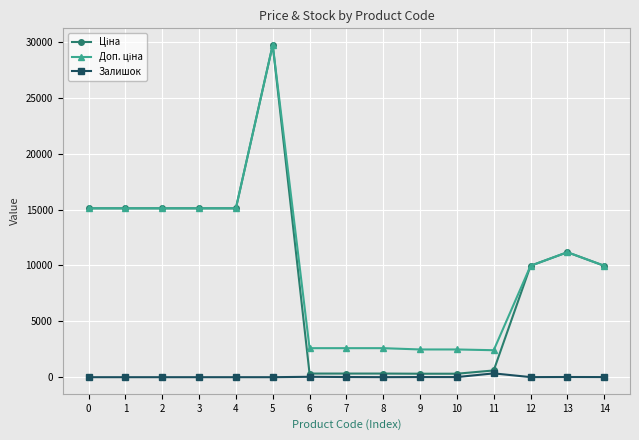

How many categories are shown in the chart?

15